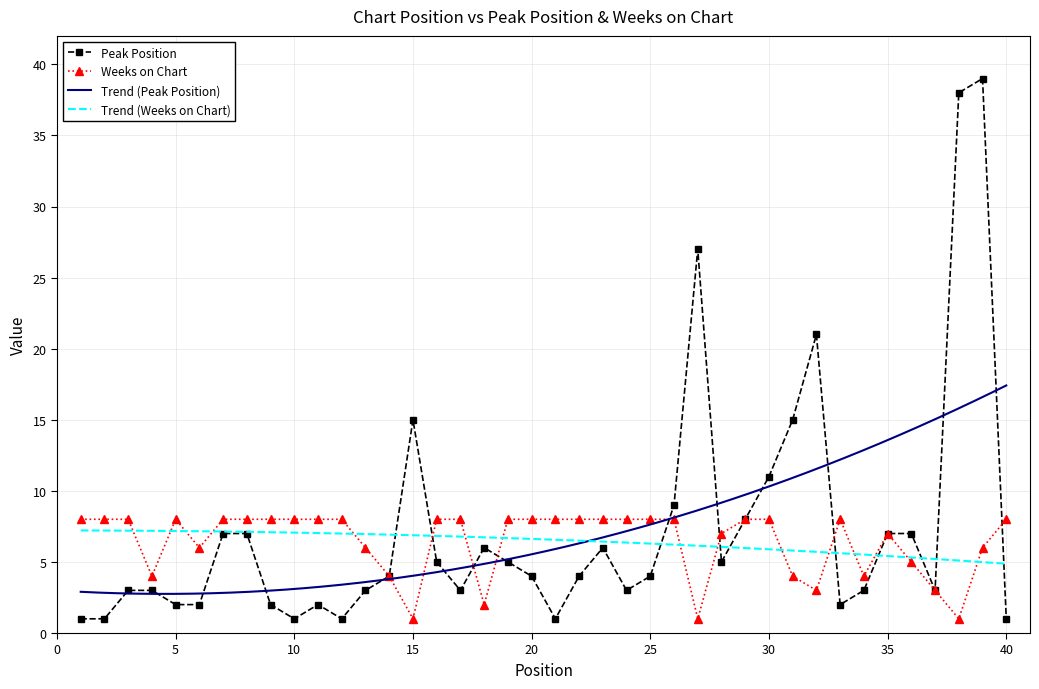

What is the value of the Weeks on Chart point at the 36th from the left?

5